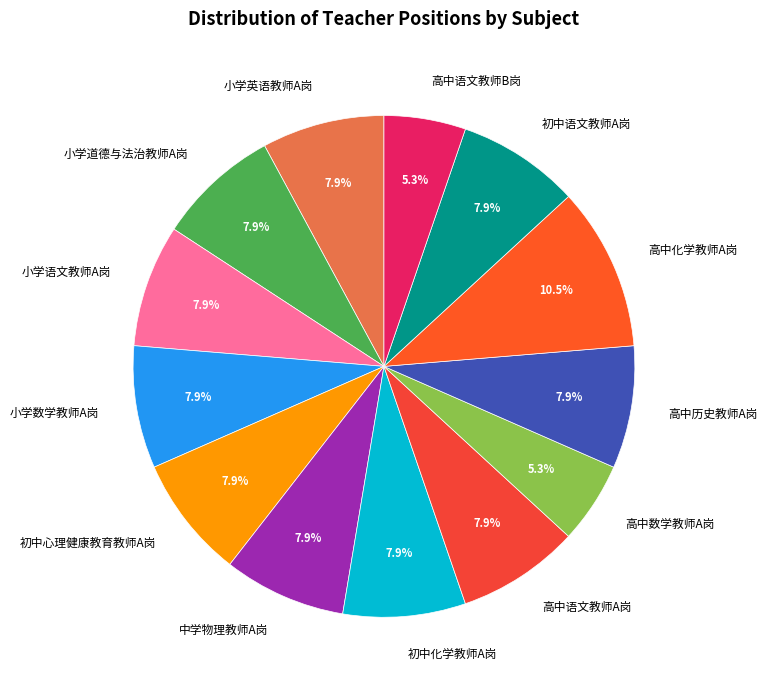

To the nearest percent, what portion does 中学物理教师A岗 represent?

8%